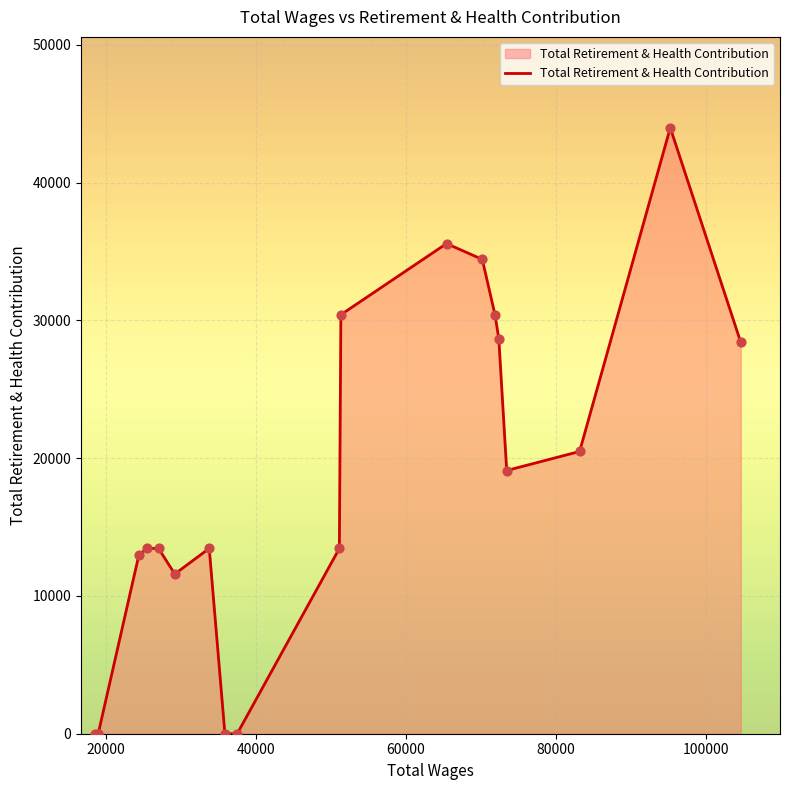

What is the difference between the maximum and minimum values?

43975